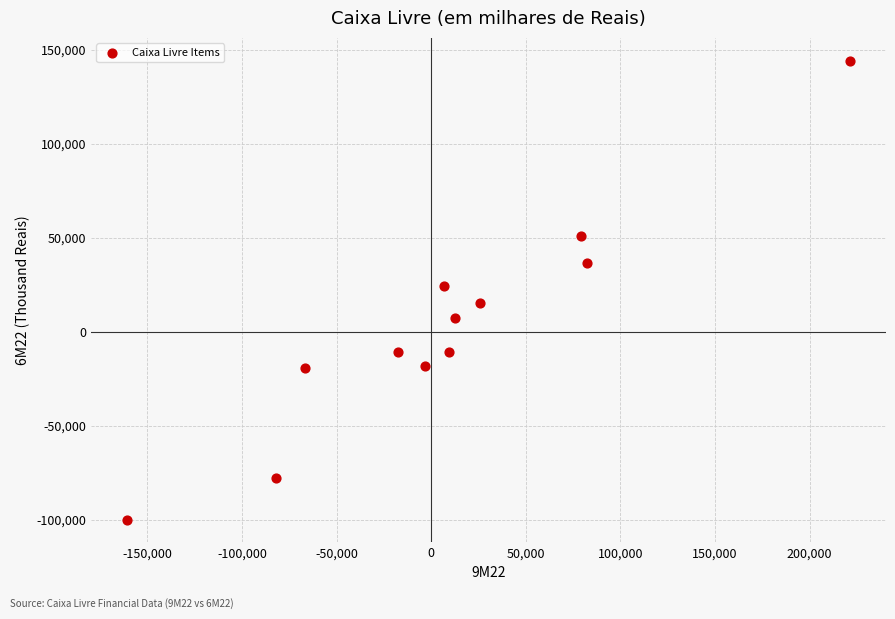

What is the range of Y values (max minus min)?

244017